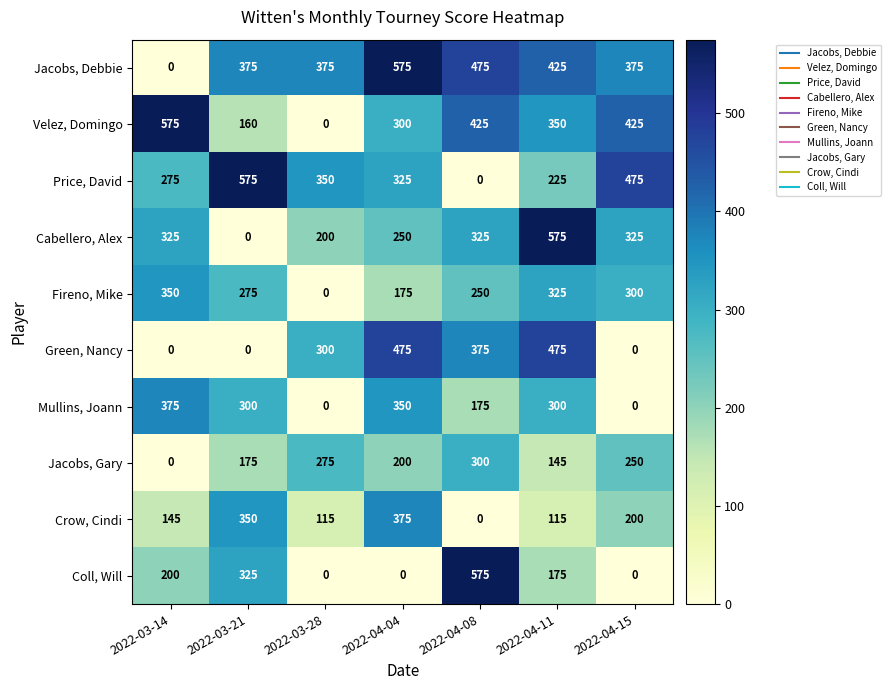

Where is Green, Nancy nearest to the value 237?

2022-03-28